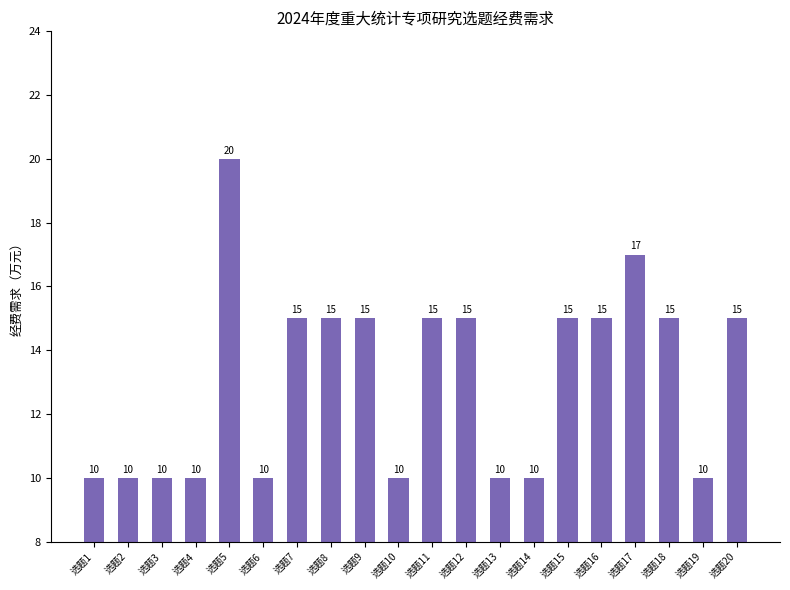

Are the bars horizontal?

No